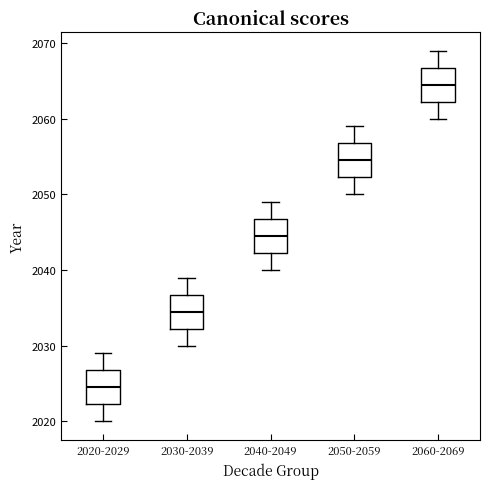

Where does the median line of the box for 2050-2059 sit on the y-axis? The values are not printed on the chart, so give them approximately, as read against the axis.

2055